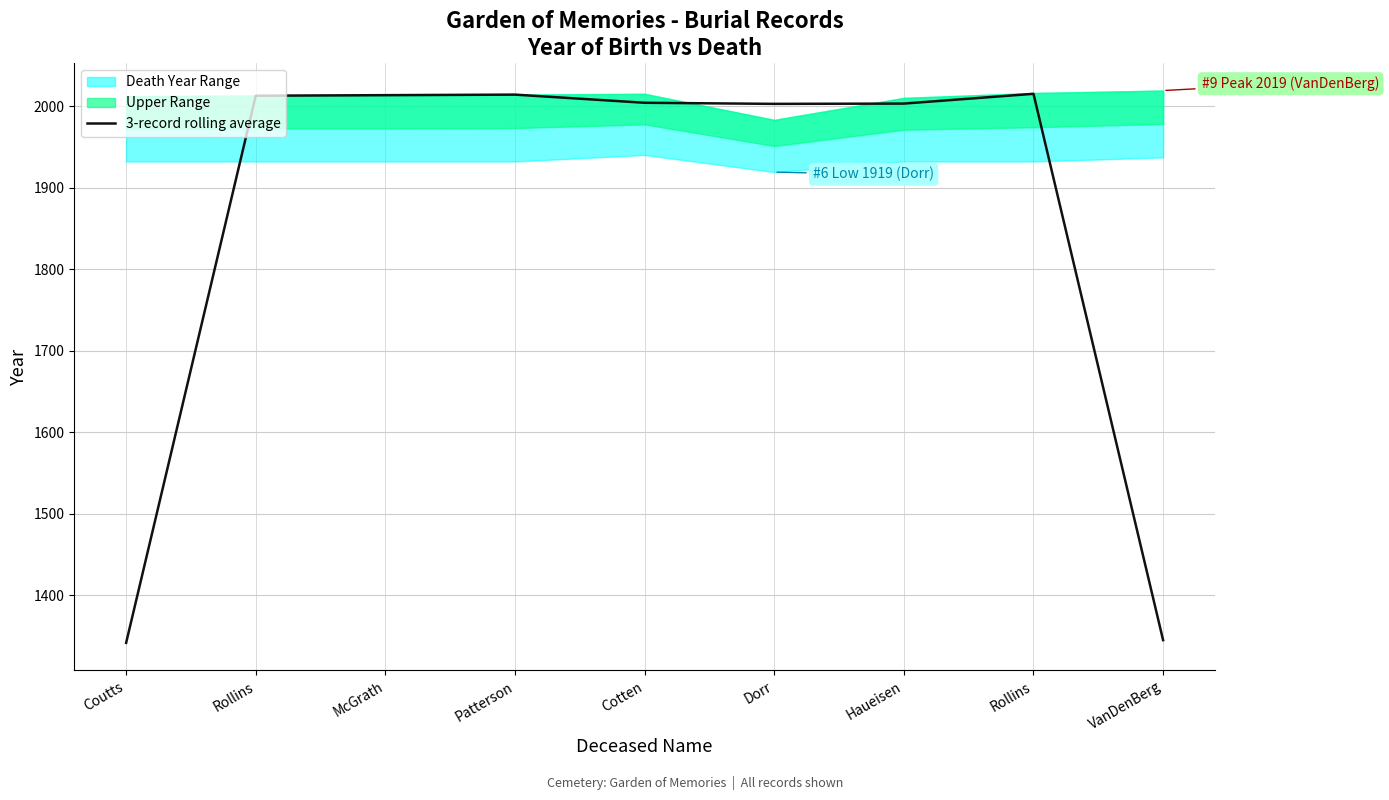

What value does the data have at Rollins?

2012.7